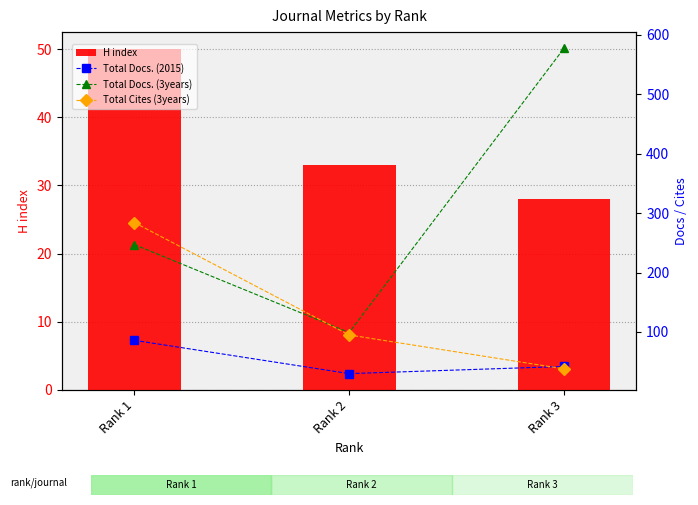

The value of Total Docs. (3years) at Rank 1 is 434. True or false?

False